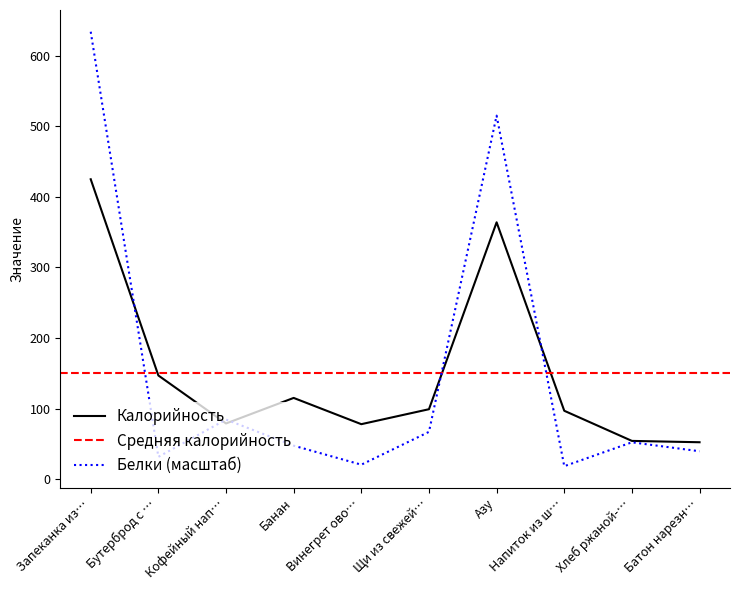

What is the approximate value of Калорийность at Винегрет ово…?

78.0